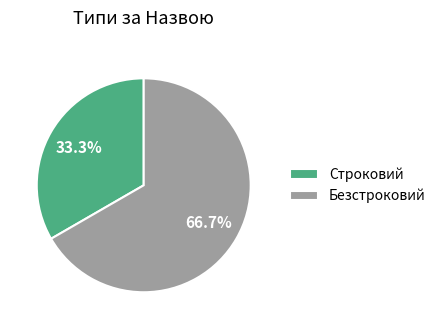

What portion of the pie excludes Безстроковий?

33.3%